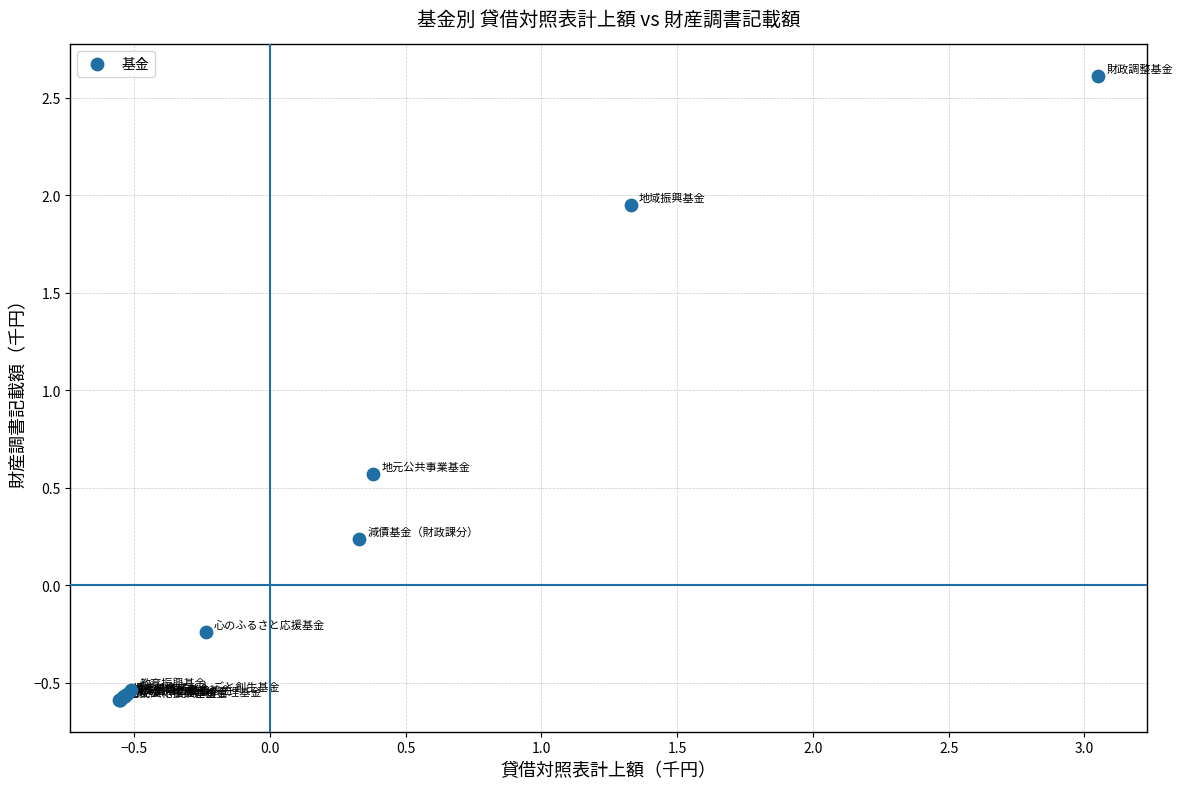

What Y value in the scatter plot is closest to 1?

0.6